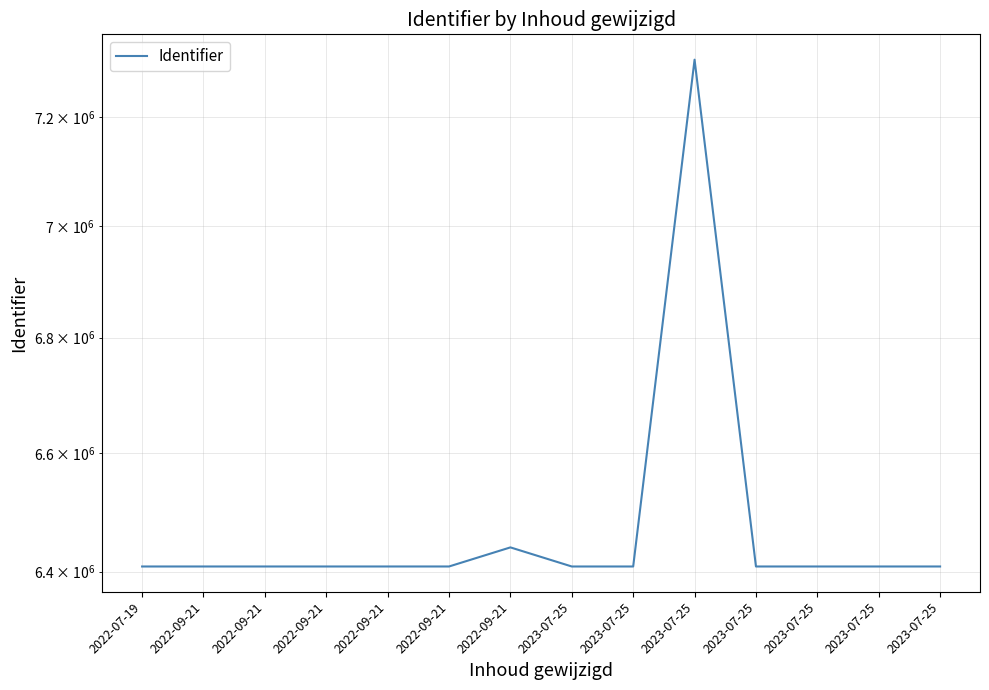

At which category does the chart reach its minimum across all series?

2023-07-25